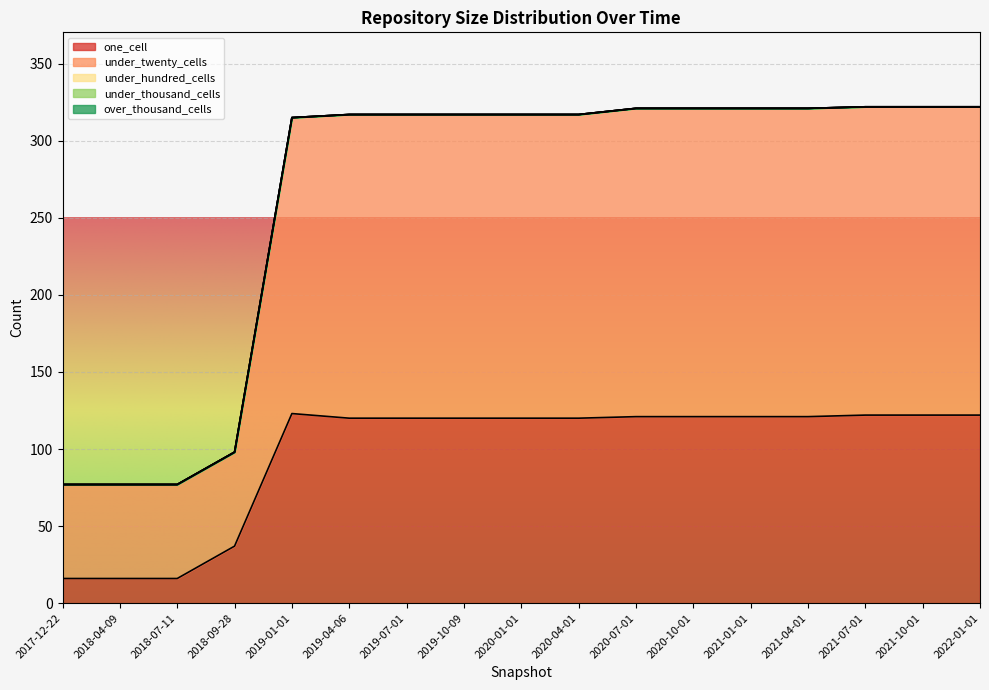

What is the total value across all series at 2020-07-01?

321